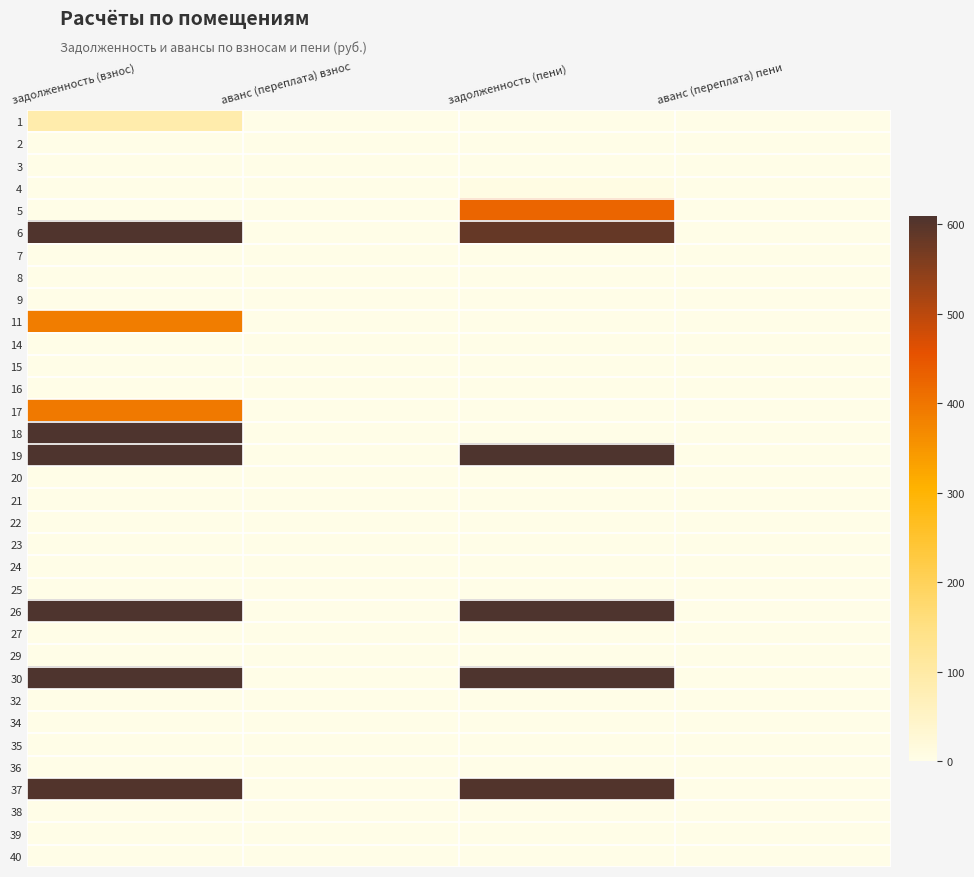

Reading left to right, what are all the values shown in this chart?

1: задолженность (взнос)=88.2	аванс (переплата) взнос=0.0	задолженность (пени)=0.0	аванс (переплата) пени=0.0
2: задолженность (взнос)=0.0	аванс (переплата) взнос=0.0	задолженность (пени)=0.0	аванс (переплата) пени=-1.6
3: задолженность (взнос)=0.0	аванс (переплата) взнос=0.0	задолженность (пени)=0.0	аванс (переплата) пени=0.0
4: задолженность (взнос)=0.0	аванс (переплата) взнос=0.0	задолженность (пени)=6.6	аванс (переплата) пени=0.0
5: задолженность (взнос)=0.0	аванс (переплата) взнос=0.0	задолженность (пени)=424.2	аванс (переплата) пени=0.0
6: задолженность (взнос)=607.1	аванс (переплата) взнос=0.0	задолженность (пени)=585.4	аванс (переплата) пени=0.0
7: задолженность (взнос)=0.0	аванс (переплата) взнос=0.0	задолженность (пени)=0.0	аванс (переплата) пени=0.0
8: задолженность (взнос)=0.0	аванс (переплата) взнос=0.0	задолженность (пени)=0.0	аванс (переплата) пени=0.0
9: задолженность (взнос)=0.0	аванс (переплата) взнос=0.0	задолженность (пени)=0.0	аванс (переплата) пени=0.0
11: задолженность (взнос)=385.9	аванс (переплата) взнос=0.0	задолженность (пени)=0.0	аванс (переплата) пени=0.0
14: задолженность (взнос)=0.0	аванс (переплата) взнос=0.0	задолженность (пени)=0.0	аванс (переплата) пени=0.0
15: задолженность (взнос)=0.0	аванс (переплата) взнос=0.0	задолженность (пени)=0.0	аванс (переплата) пени=0.0
16: задолженность (взнос)=0.0	аванс (переплата) взнос=0.0	задолженность (пени)=0.0	аванс (переплата) пени=0.0
17: задолженность (взнос)=394.5	аванс (переплата) взнос=0.0	задолженность (пени)=0.0	аванс (переплата) пени=0.0
18: задолженность (взнос)=617.0	аванс (переплата) взнос=0.0	задолженность (пени)=0.0	аванс (переплата) пени=0.0
19: задолженность (взнос)=41250.8	аванс (переплата) взнос=0.0	задолженность (пени)=43050.1	аванс (переплата) пени=0.0
20: задолженность (взнос)=0.0	аванс (переплата) взнос=0.0	задолженность (пени)=0.0	аванс (переплата) пени=0.0
21: задолженность (взнос)=0.0	аванс (переплата) взнос=0.0	задолженность (пени)=0.0	аванс (переплата) пени=0.0
22: задолженность (взнос)=0.0	аванс (переплата) взнос=0.0	задолженность (пени)=0.0	аванс (переплата) пени=0.0
23: задолженность (взнос)=0.0	аванс (переплата) взнос=0.0	задолженность (пени)=0.0	аванс (переплата) пени=0.0
24: задолженность (взнос)=0.0	аванс (переплата) взнос=0.0	задолженность (пени)=0.0	аванс (переплата) пени=0.0
25: задолженность (взнос)=0.0	аванс (переплата) взнос=0.0	задолженность (пени)=0.0	аванс (переплата) пени=0.0
26: задолженность (взнос)=1984.8	аванс (переплата) взнос=0.0	задолженность (пени)=2262.3	аванс (переплата) пени=0.0
27: задолженность (взнос)=0.0	аванс (переплата) взнос=0.0	задолженность (пени)=0.0	аванс (переплата) пени=0.0
29: задолженность (взнос)=0.0	аванс (переплата) взнос=0.0	задолженность (пени)=0.0	аванс (переплата) пени=0.0
30: задолженность (взнос)=29550.6	аванс (переплата) взнос=0.0	задолженность (пени)=29244.2	аванс (переплата) пени=0.0
32: задолженность (взнос)=0.0	аванс (переплата) взнос=0.0	задолженность (пени)=0.0	аванс (переплата) пени=0.0
34: задолженность (взнос)=0.0	аванс (переплата) взнос=0.0	задолженность (пени)=0.0	аванс (переплата) пени=0.0
35: задолженность (взнос)=0.0	аванс (переплата) взнос=0.0	задолженность (пени)=0.0	аванс (переплата) пени=0.0
36: задолженность (взнос)=0.0	аванс (переплата) взнос=0.0	задолженность (пени)=0.0	аванс (переплата) пени=0.0
37: задолженность (взнос)=604.7	аванс (переплата) взнос=0.0	задолженность (пени)=604.7	аванс (переплата) пени=0.0
38: задолженность (взнос)=0.0	аванс (переплата) взнос=0.0	задолженность (пени)=0.0	аванс (переплата) пени=0.0
39: задолженность (взнос)=0.0	аванс (переплата) взнос=0.0	задолженность (пени)=0.0	аванс (переплата) пени=0.0
40: задолженность (взнос)=0.0	аванс (переплата) взнос=0.0	задолженность (пени)=0.0	аванс (переплата) пени=0.0